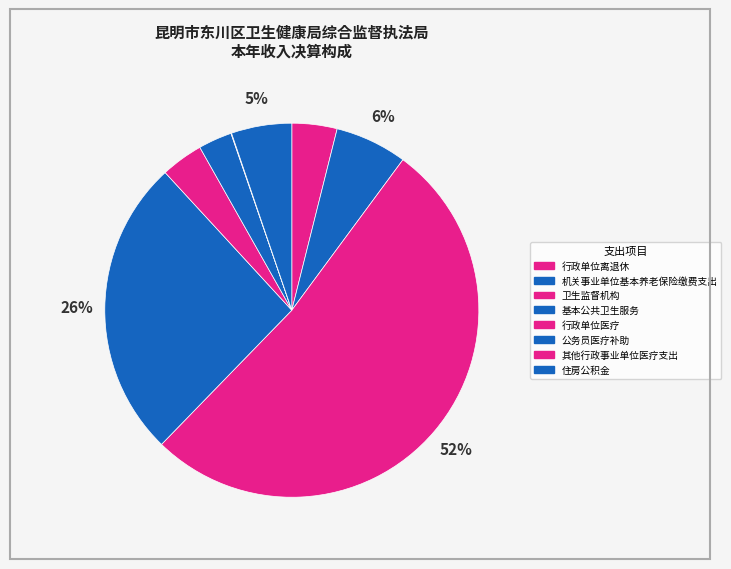

To the nearest percent, what portion does 住房公积金 represent?

5%